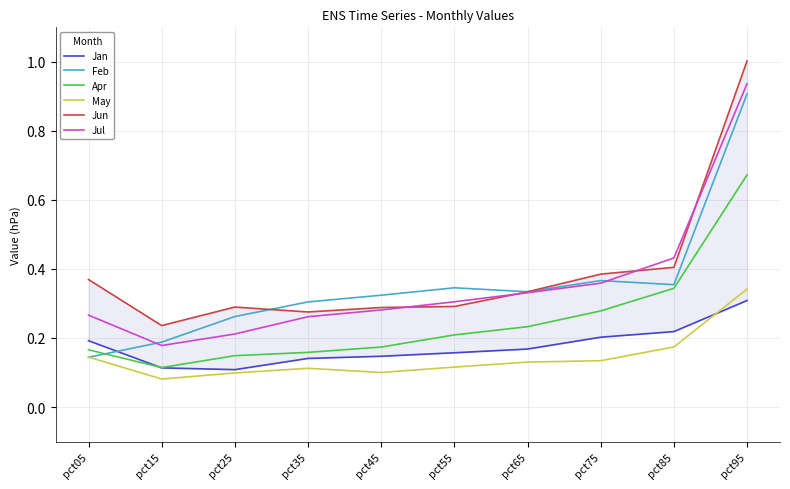

Which series has the largest total across all categories?

Jun